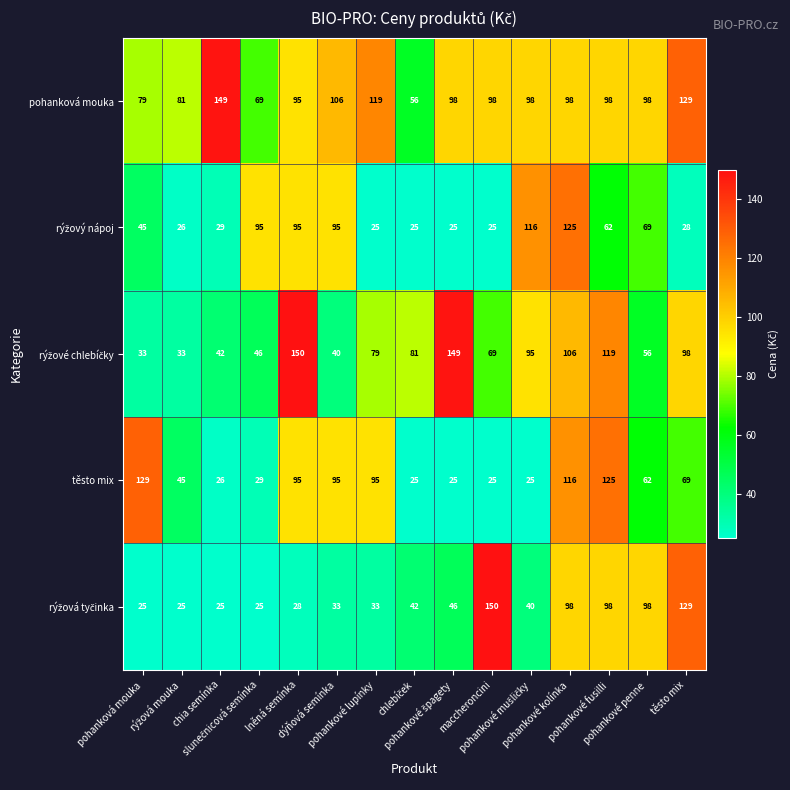

At how many categories does at least one series exceed 100?

11